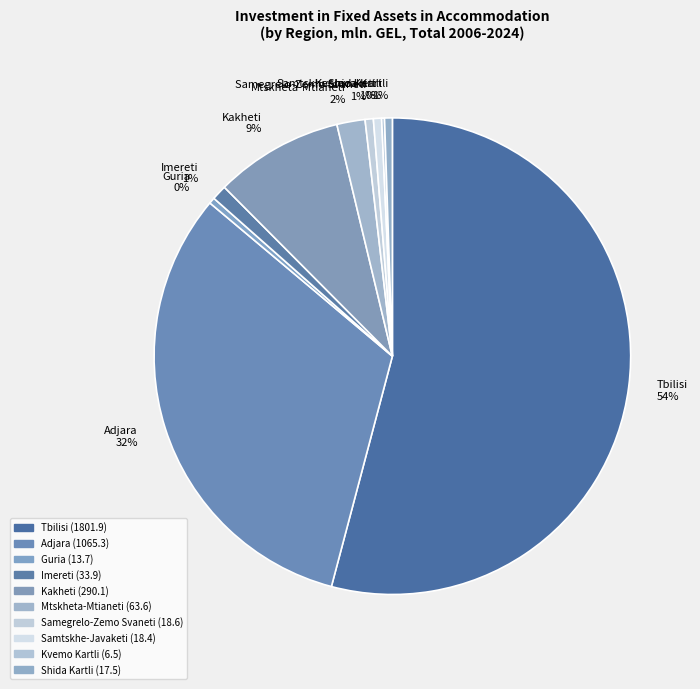

Does Tbilisi account for over 50% of the chart?

Yes